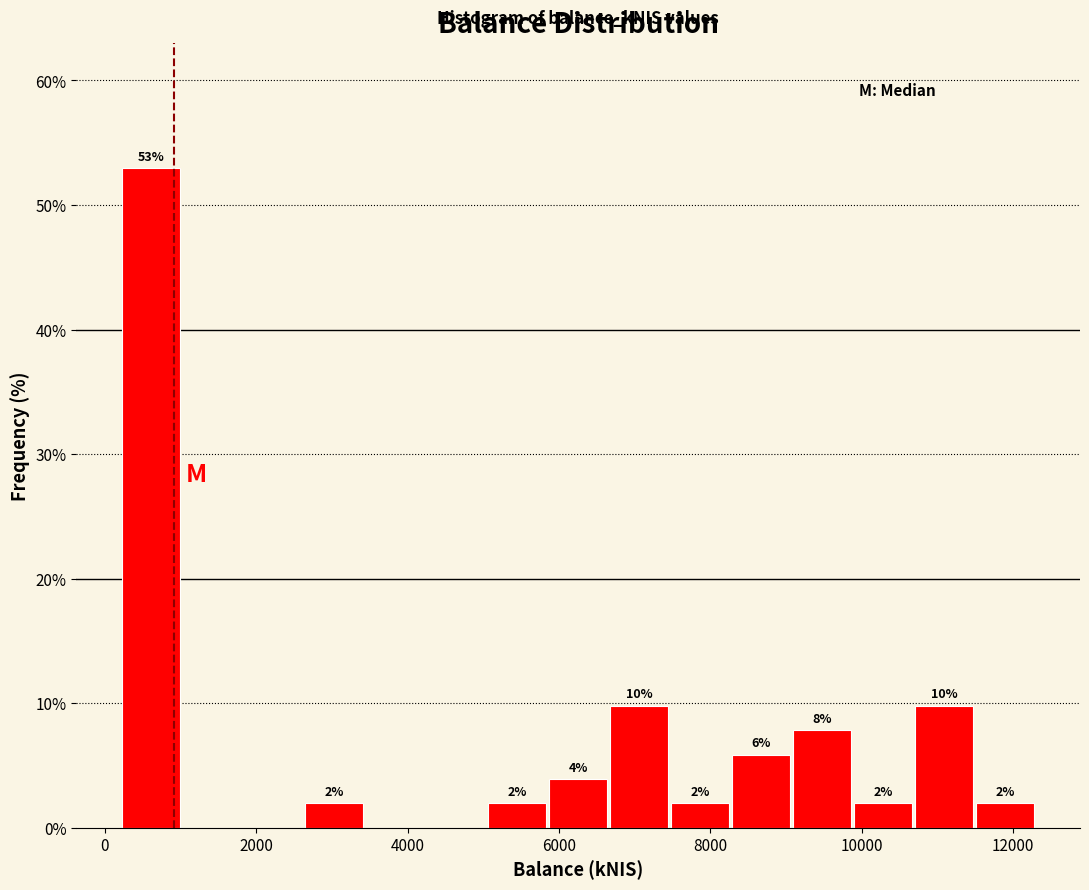

Over which range of the x-axis is the bar tallest?

200 to 1000